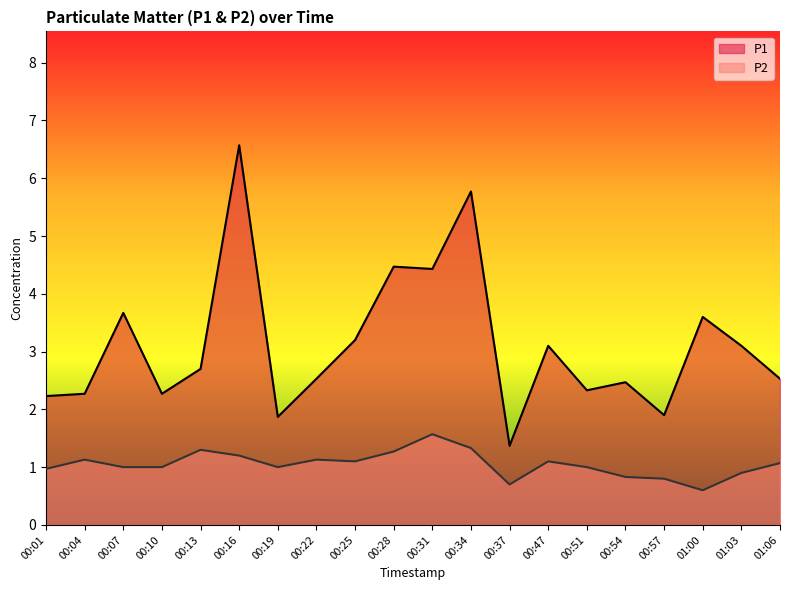

What is the difference between the highest and lowest values at 00:37?

0.7